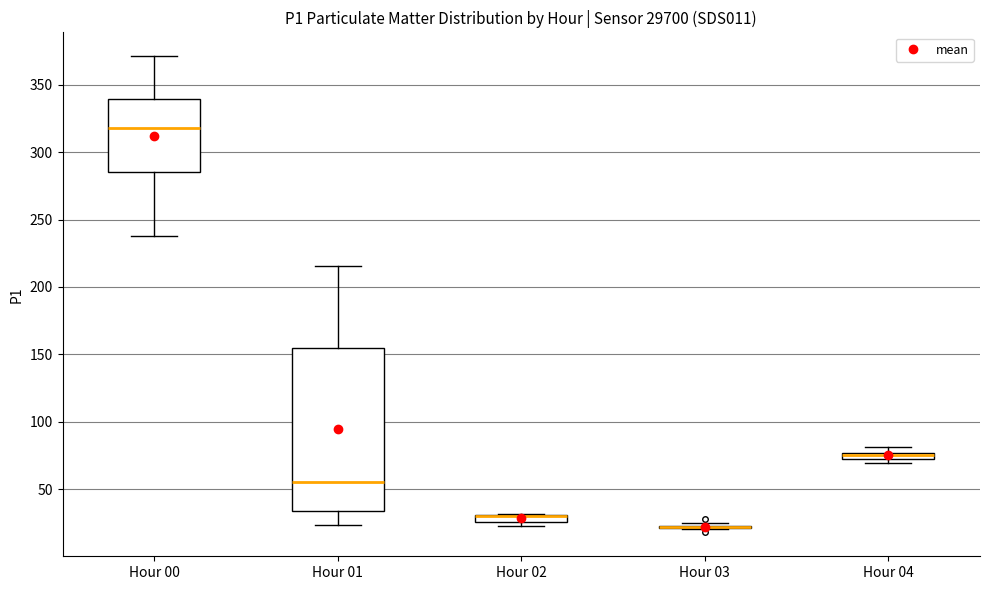

Where does the upper whisker of the box for Hour 00 end on the y-axis? The values are not printed on the chart, so give them approximately, as read against the axis.

370